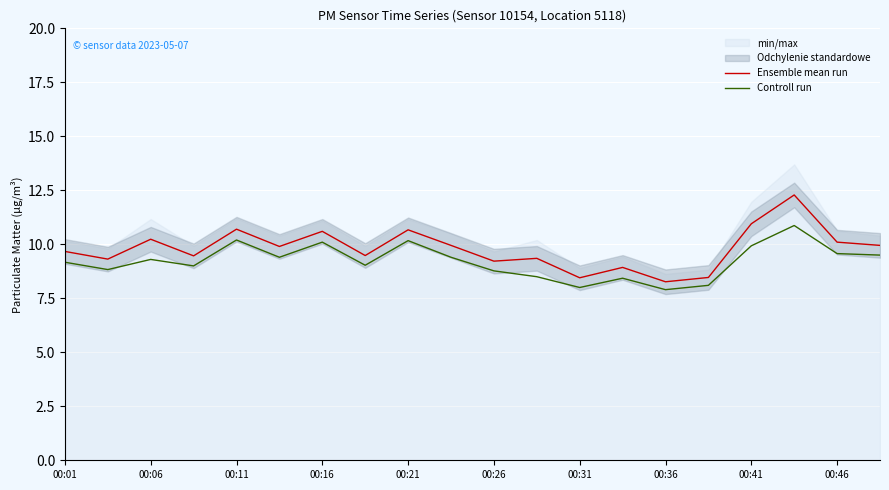

True or false: Ensemble mean run has more than 2 interior local peaks.

True